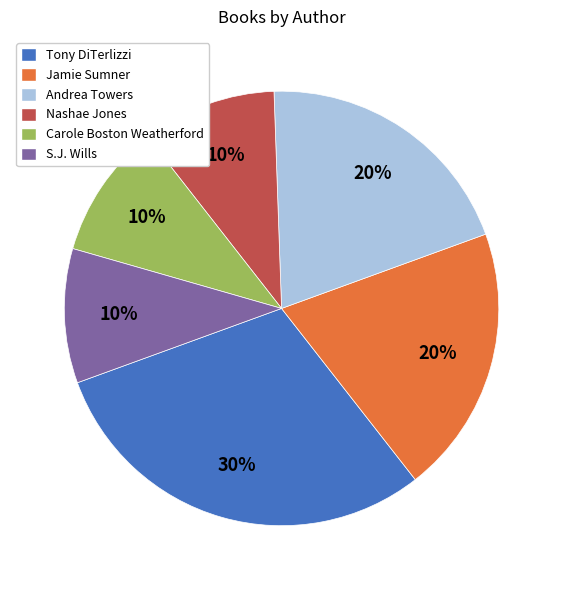

Combined, do Nashae Jones and Andrea Towers account for over 50%?

No